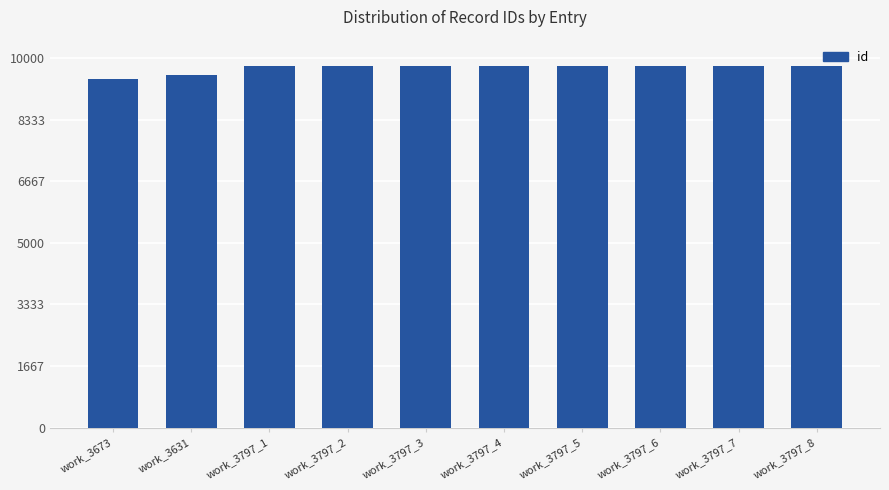

What is the difference between the maximum and minimum values?

357